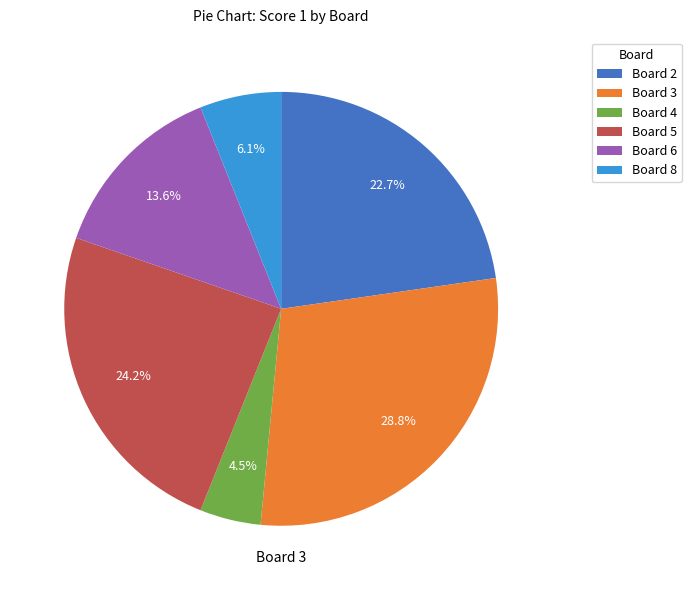

Which category has the biggest portion of the pie?

Board 3